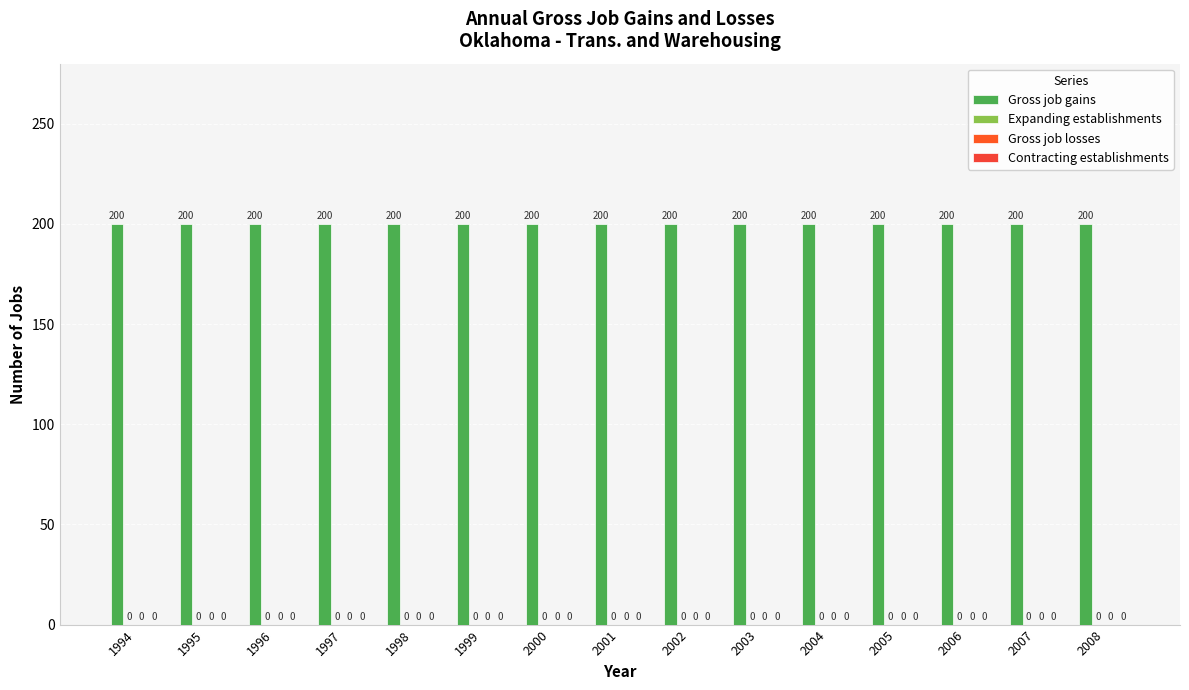

Is the value of Contracting establishments at 1998 greater than the value of Gross job losses at 2003?

No